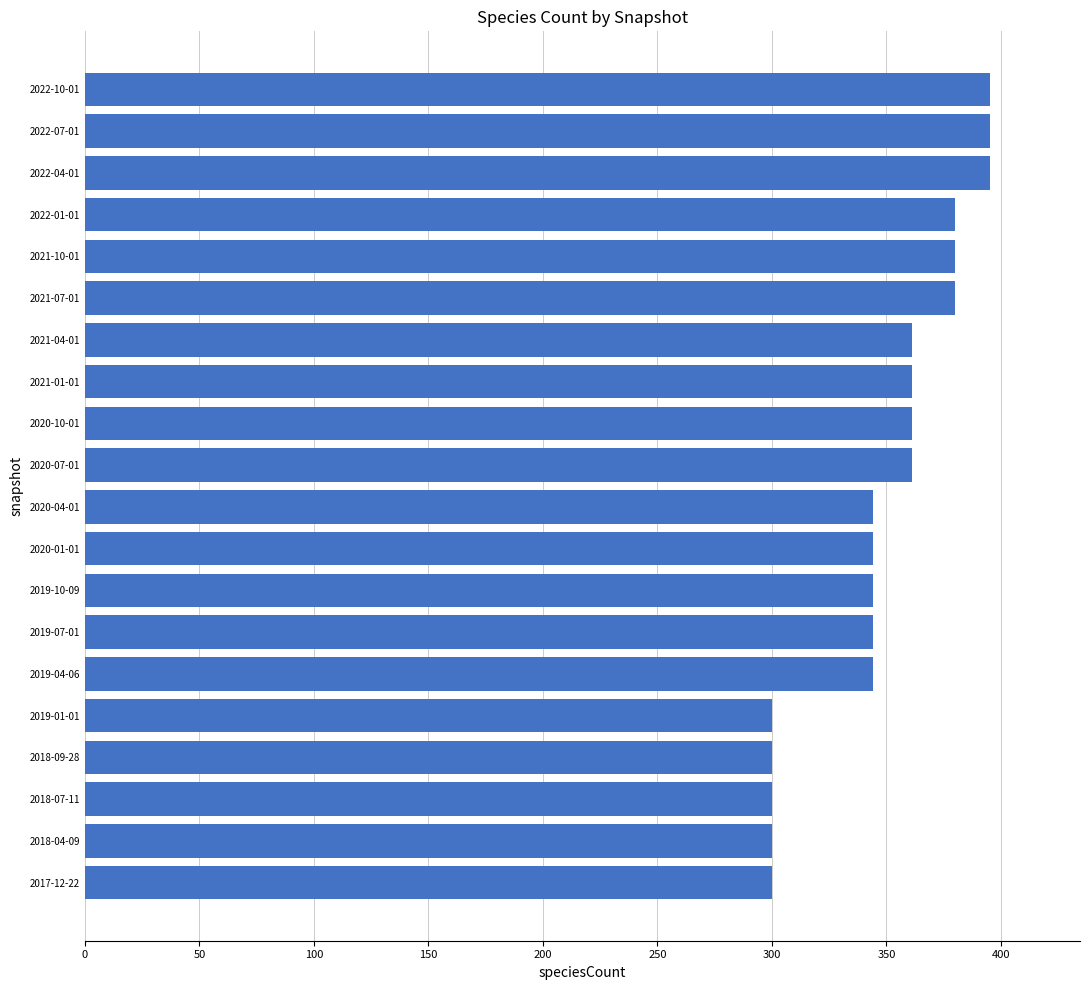

Reading bottom to top, transcribe all the data shown in this chart.

2017-12-22=300	2018-04-09=300	2018-07-11=300	2018-09-28=300	2019-01-01=300	2019-04-06=344	2019-07-01=344	2019-10-09=344	2020-01-01=344	2020-04-01=344	2020-07-01=361	2020-10-01=361	2021-01-01=361	2021-04-01=361	2021-07-01=380	2021-10-01=380	2022-01-01=380	2022-04-01=395	2022-07-01=395	2022-10-01=395